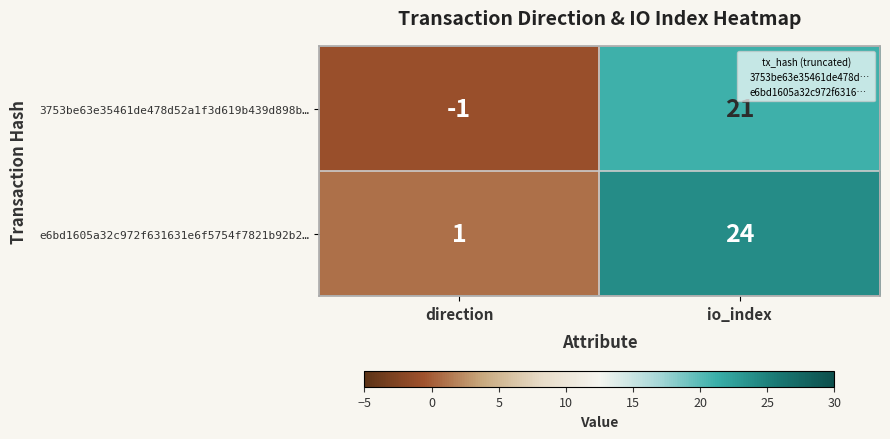

The e6bd1605a32c972f631631e6f5754f7821b92b2… series shows 1 at direction. True or false?

True